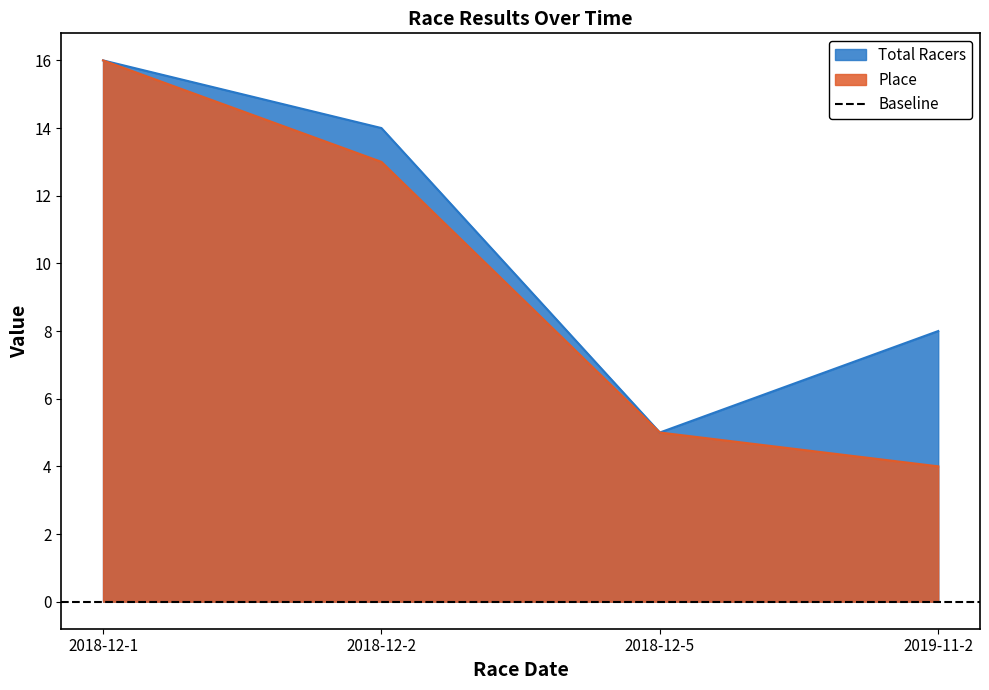

Reading right to left, list all the values displayed in this chart.

Place: 2019-11-2=4	2018-12-5=5	2018-12-2=13	2018-12-1=16
Total Racers: 2019-11-2=8	2018-12-5=5	2018-12-2=14	2018-12-1=16